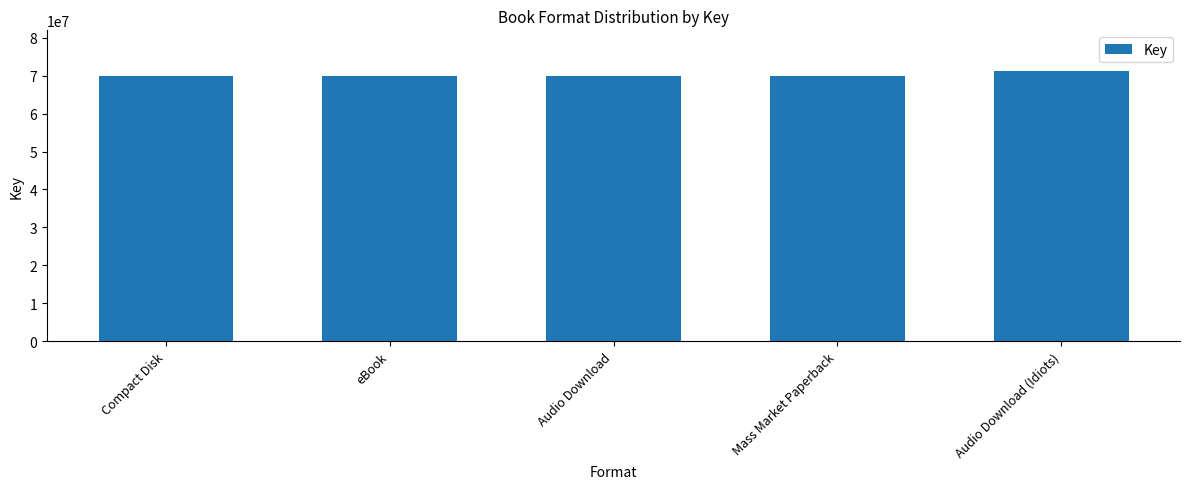

Reading left to right, list all the values displayed in this chart.

Compact Disk=69991519	eBook=69991519	Audio Download=69991519	Mass Market Paperback=69991519	Audio Download (Idiots)=71238871